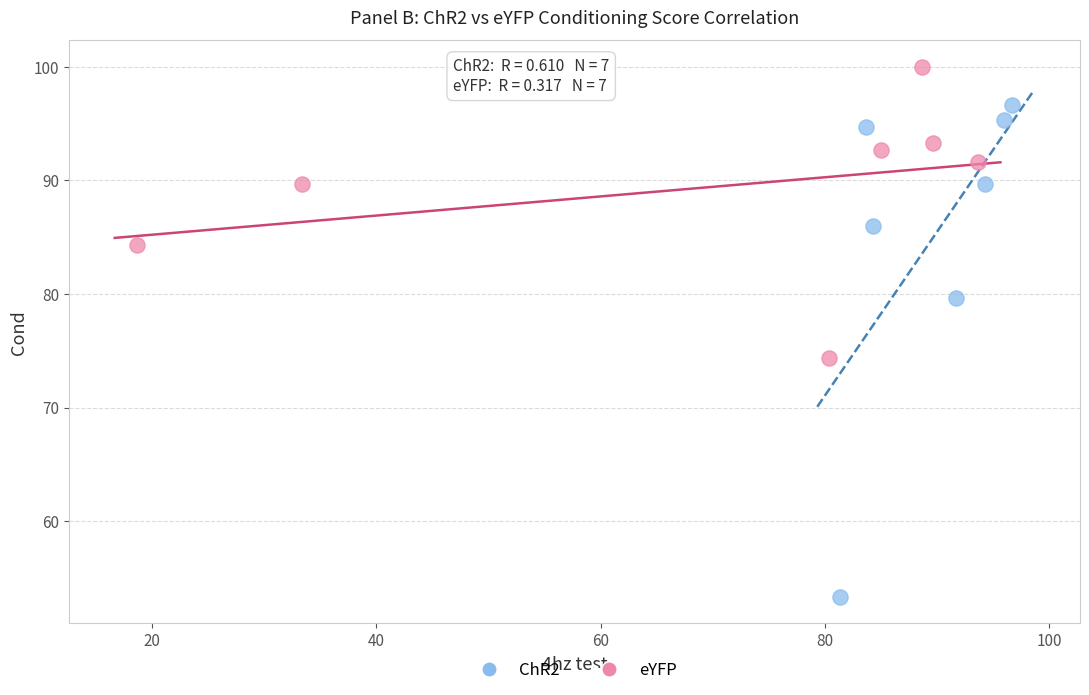

Which series reaches the maximum Y coordinate?

eYFP